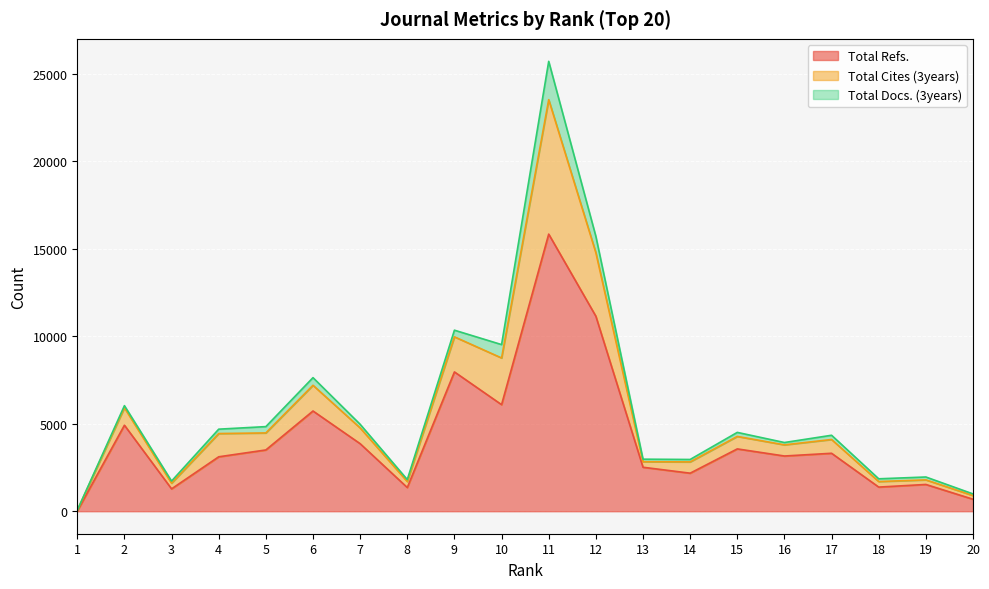

At which category does the chart reach its minimum across all series?

1